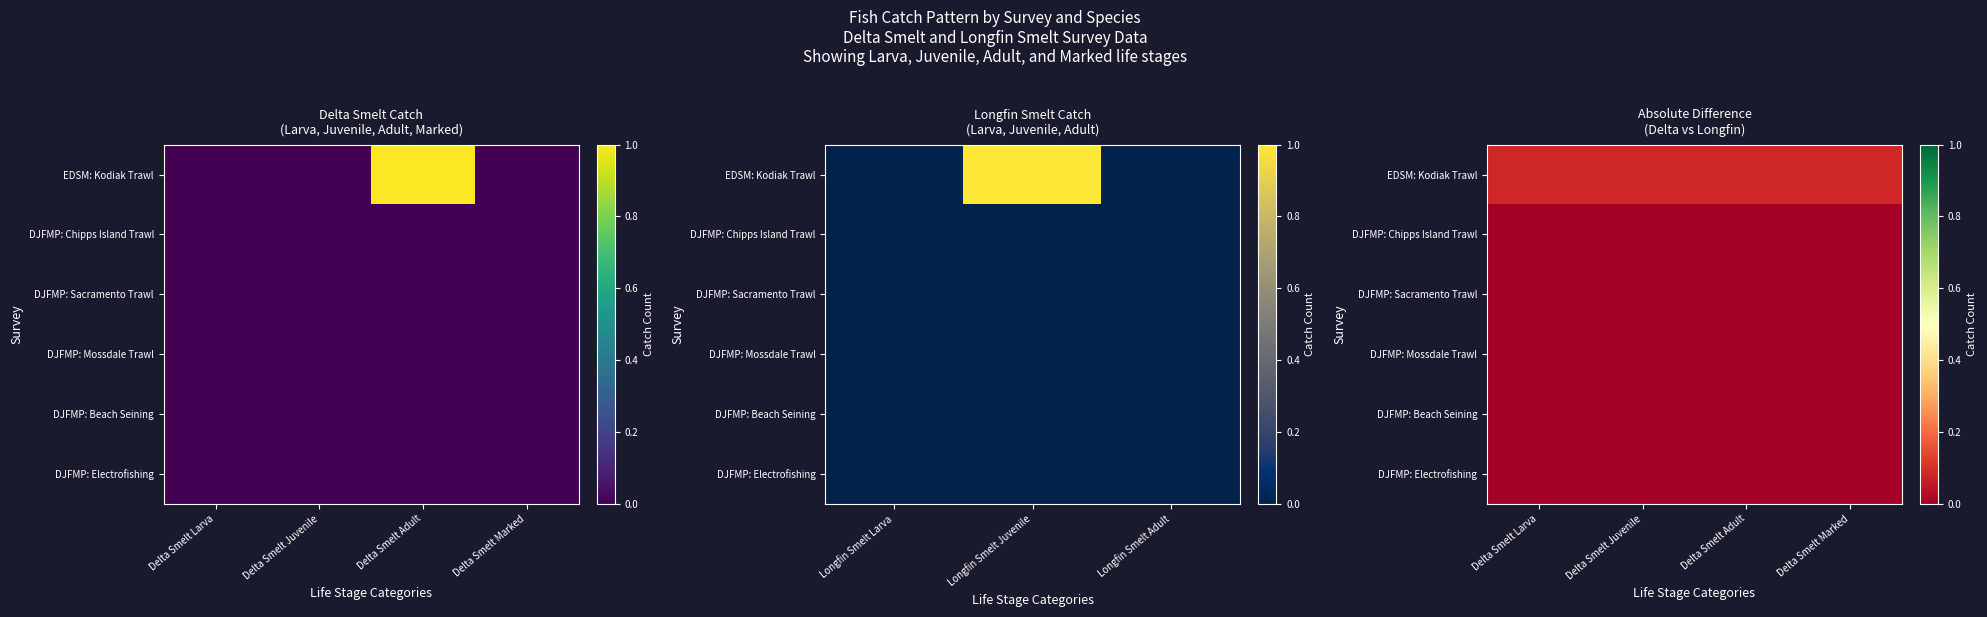

The value of DJFMP: Beach Seining at Delta Smelt Adult is 0.0. True or false?

True